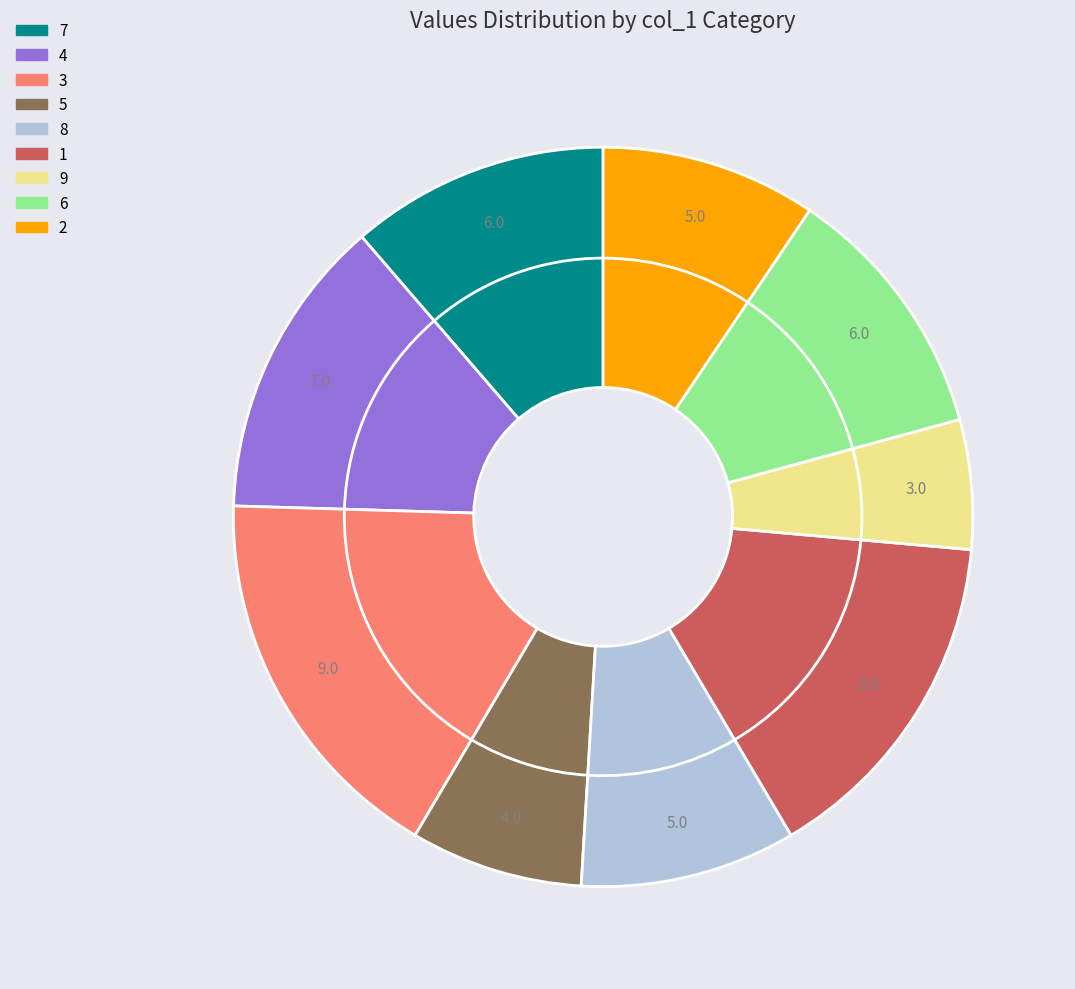

The 8 slice represents 9% of the pie. True or false?

True